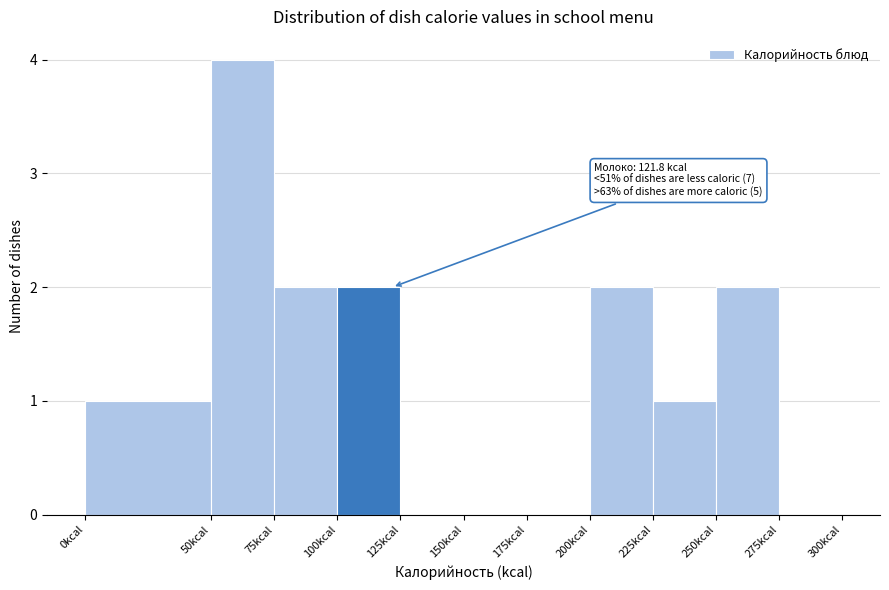

Over which range of the x-axis is the bar tallest?

50 to 75